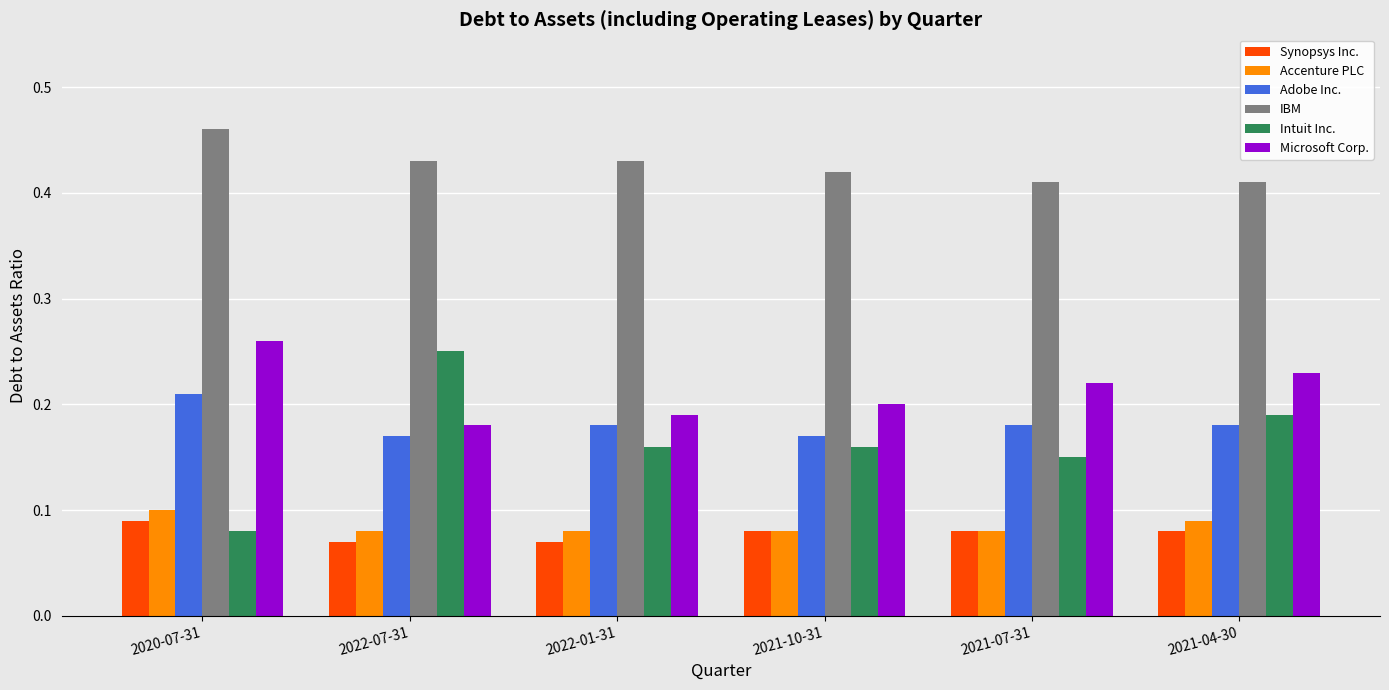

Which series has the largest total across all categories?

IBM